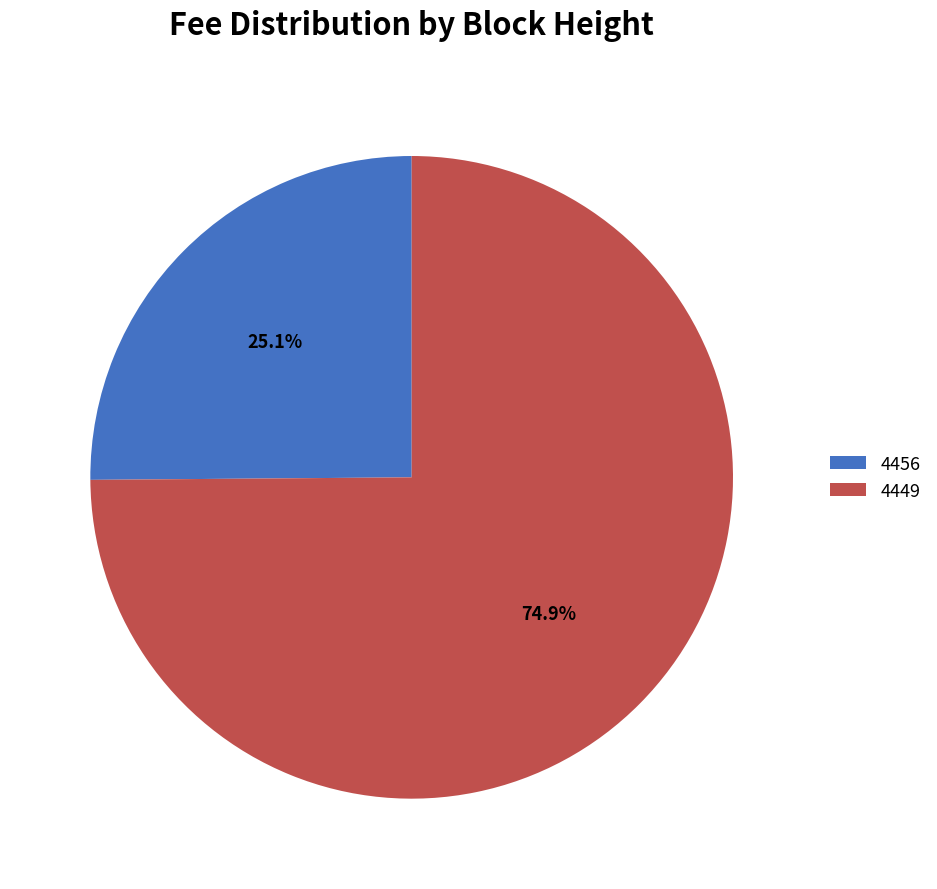

Which category has the smallest portion of the pie?

4456